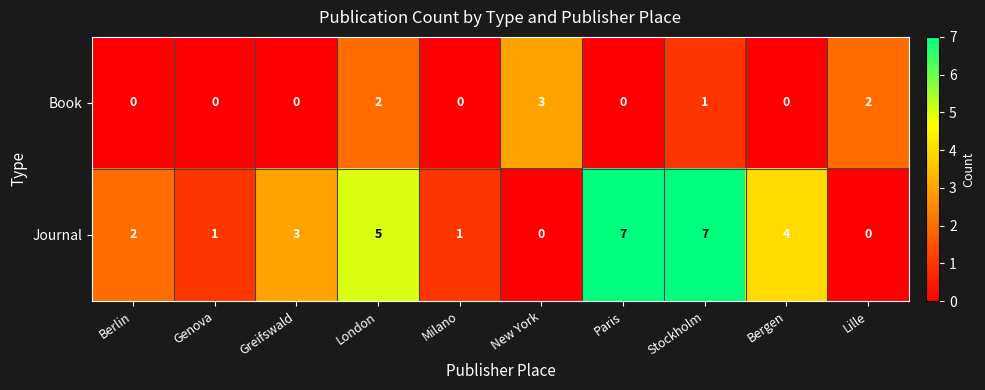

Rank the series by their average value, from lowest to highest.

Book, Journal